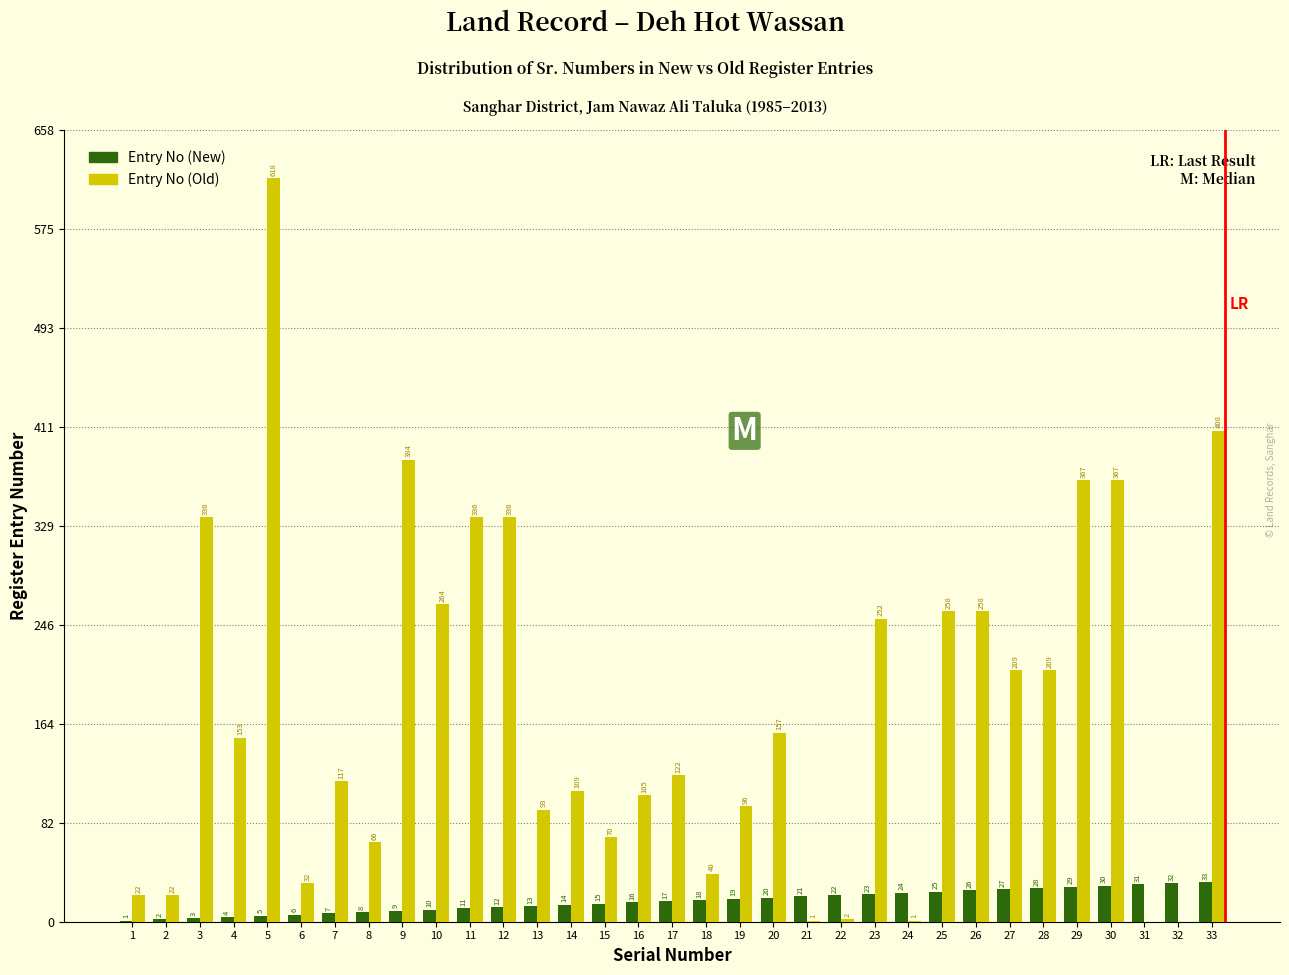

Reading left to right, transcribe all the data shown in this chart.

Entry No (New): 1=1	2=2	3=3	4=4	5=5	6=6	7=7	8=8	9=9	10=10	11=11	12=12	13=13	14=14	15=15	16=16	17=17	18=18	19=19	20=20	21=21	22=22	23=23	24=24	25=25	26=26	27=27	28=28	29=29	30=30	31=31	32=32	33=33
Entry No (Old): 1=22	2=22	3=336	4=153	5=618	6=32	7=117	8=66	9=384	10=264	11=336	12=336	13=93	14=109	15=70	16=105	17=122	18=40	19=96	20=157	21=1	22=2	23=252	24=1	25=258	26=258	27=209	28=209	29=367	30=367	31=0	32=0	33=408